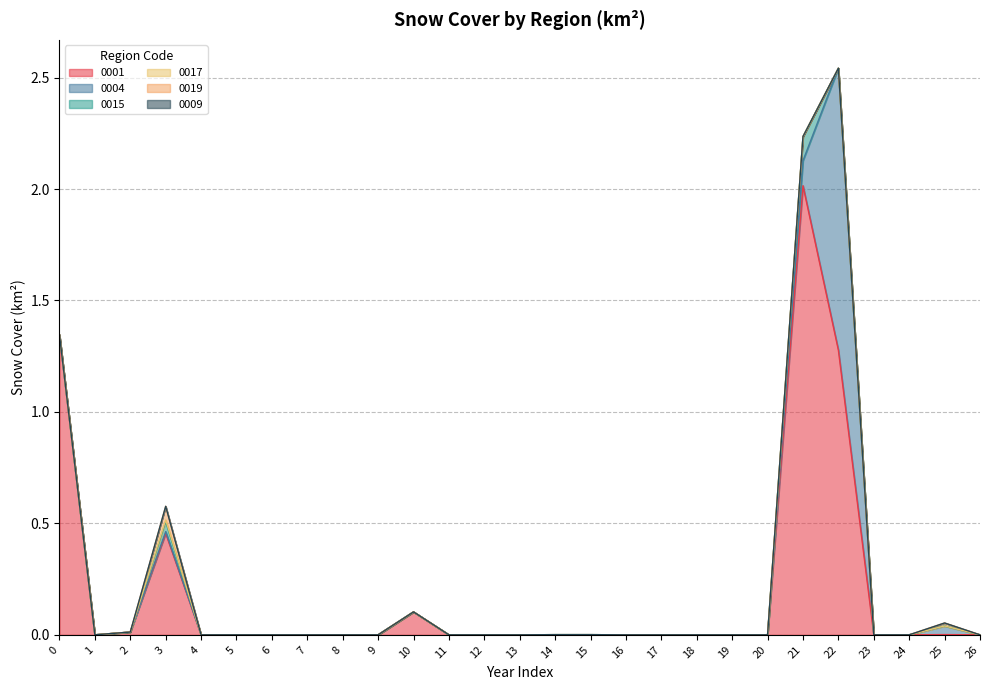

How many lines are shown in the chart?

6